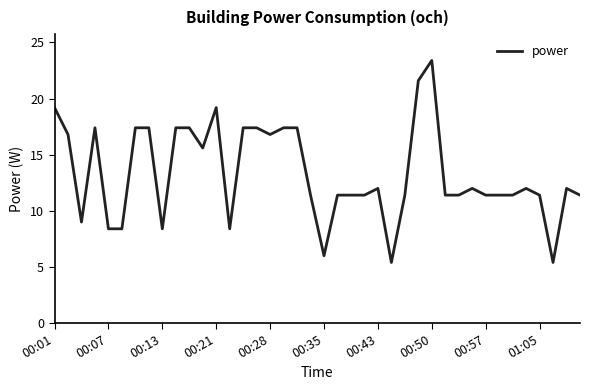

What is the difference between the maximum and minimum values?

18.0